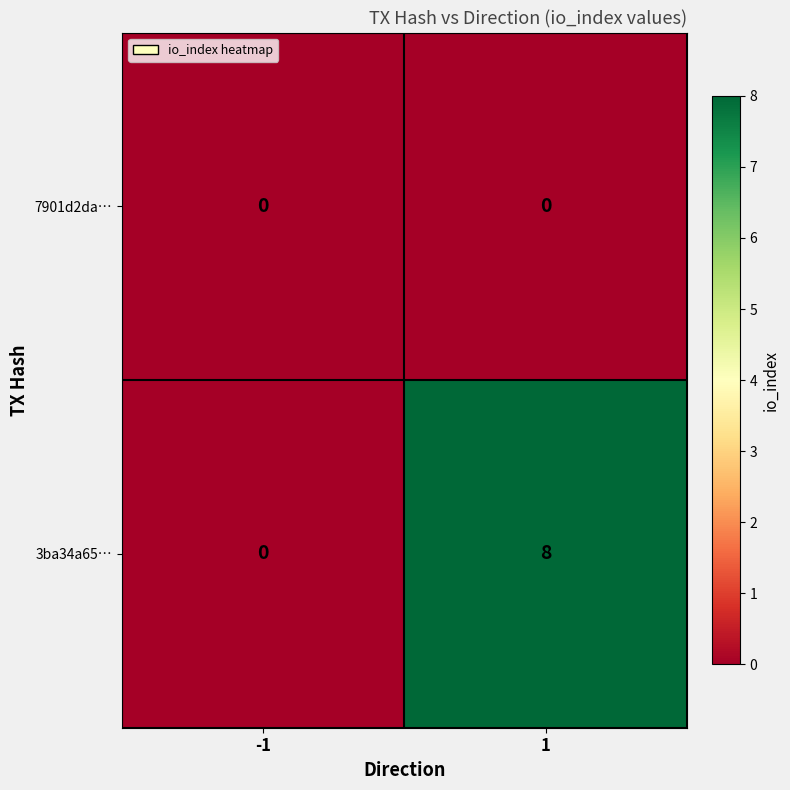

What is the maximum value for 3ba34a65…?

8